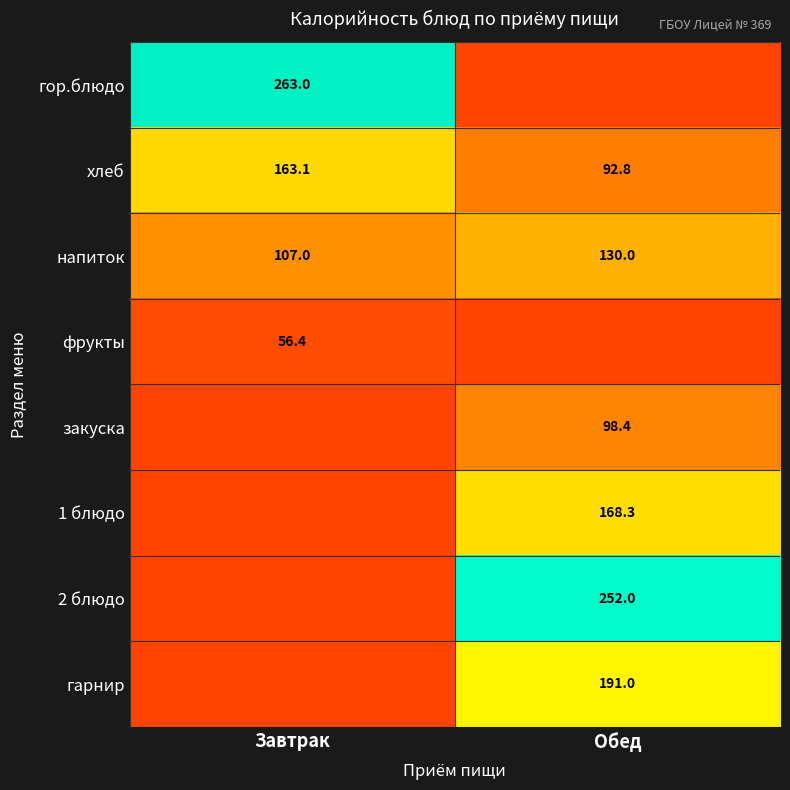

Which category has the lowest value across all series?

Завтрак